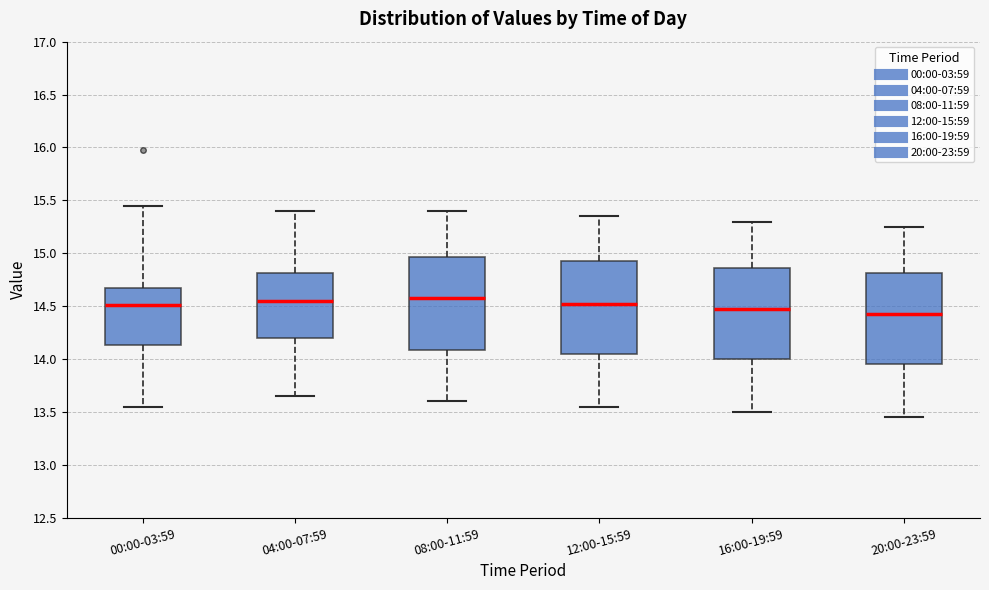

Reading left to right, read every box against the y-axis: the position of its median line, the range the box covers, and the ends of its whiskers. The values are not printed on the chart, so give them approximately, as read against the axis.

00:00-03:59: median 14.50, box 14.15 to 14.70, whiskers 13.55 to 15.45
04:00-07:59: median 14.55, box 14.20 to 14.80, whiskers 13.65 to 15.40
08:00-11:59: median 14.60, box 14.10 to 14.95, whiskers 13.60 to 15.40
12:00-15:59: median 14.55, box 14.05 to 14.95, whiskers 13.55 to 15.35
16:00-19:59: median 14.50, box 14.00 to 14.85, whiskers 13.50 to 15.30
20:00-23:59: median 14.45, box 13.95 to 14.80, whiskers 13.45 to 15.25